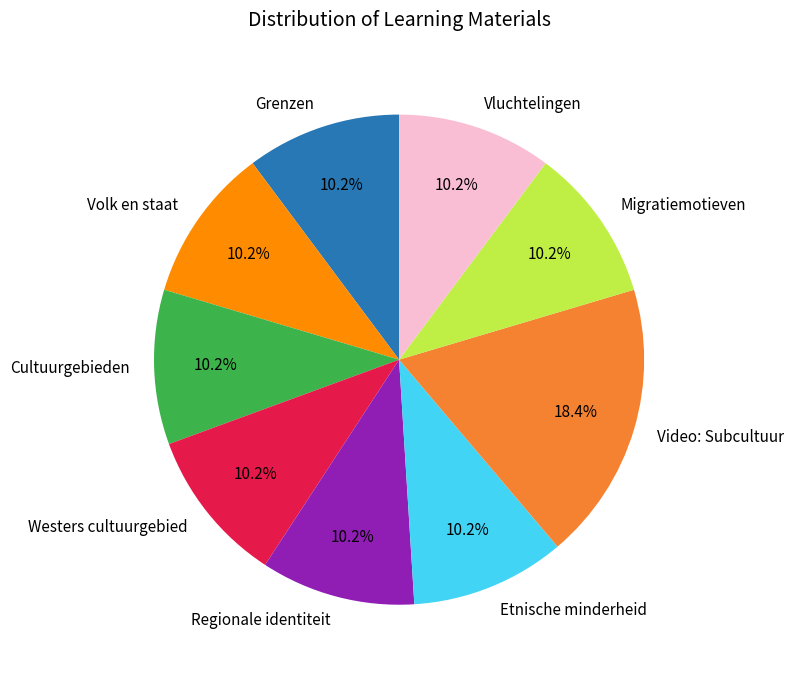

Is it true that Video: Subcultuur is 18% of the pie?

True